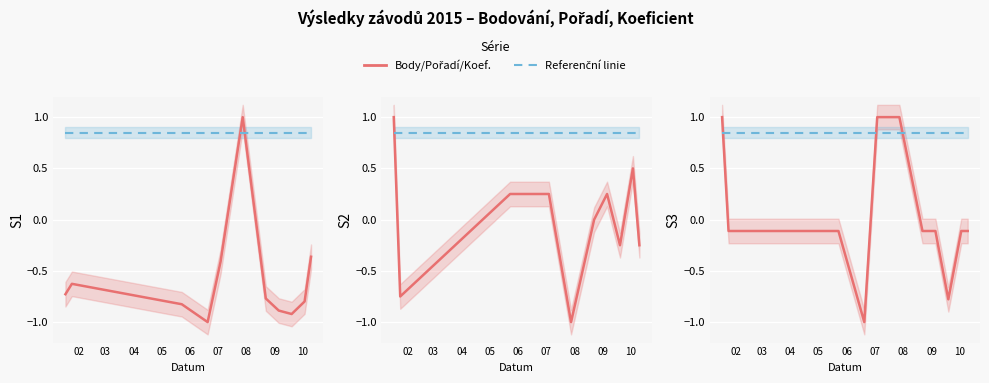

After their last crossing, which series has the higher values: Body or Pořadí?

Pořadí